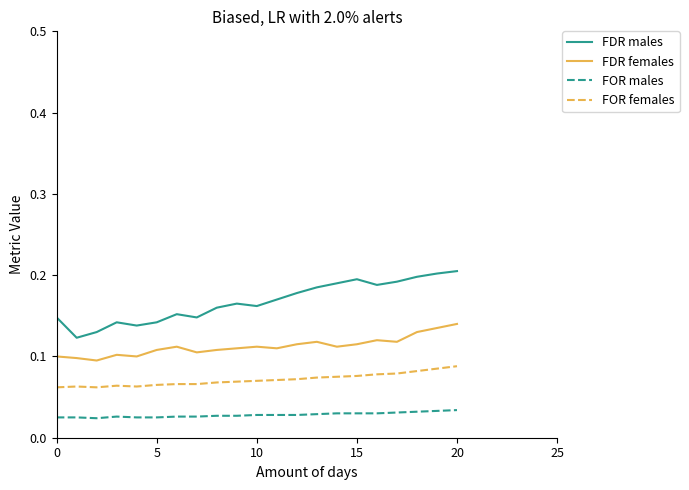

Which series has the widest spread of values?

FDR males